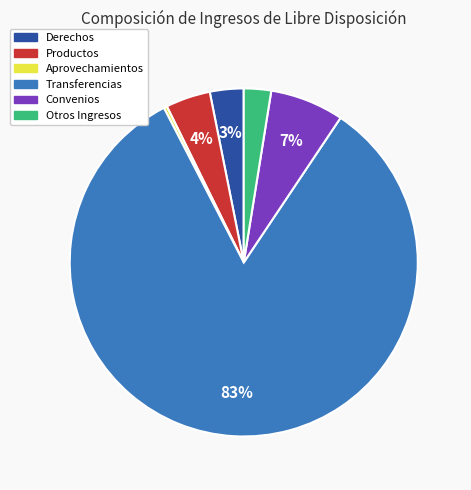

To the nearest percent, what is the average slice percentage?

17%